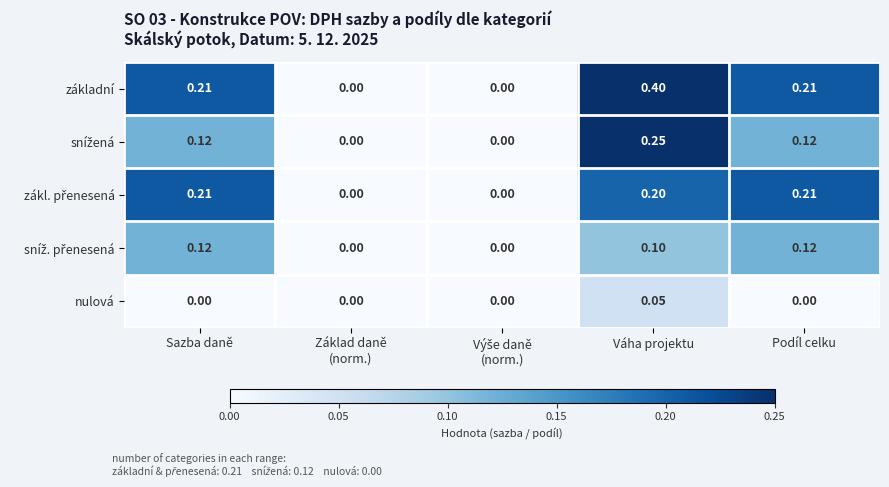

Which label corresponds to the largest value in the chart?

Váha projektu